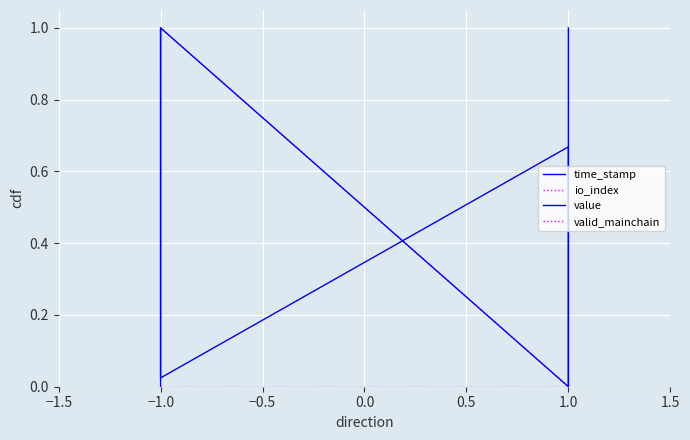

True or false: value has more than 0 points higher than both neighbors.

True